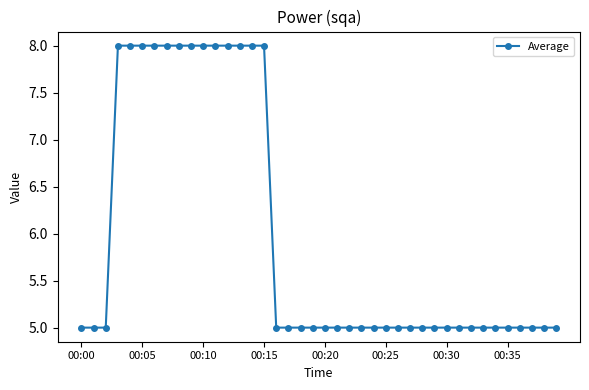

What is the difference between the second highest and minimum values?

3